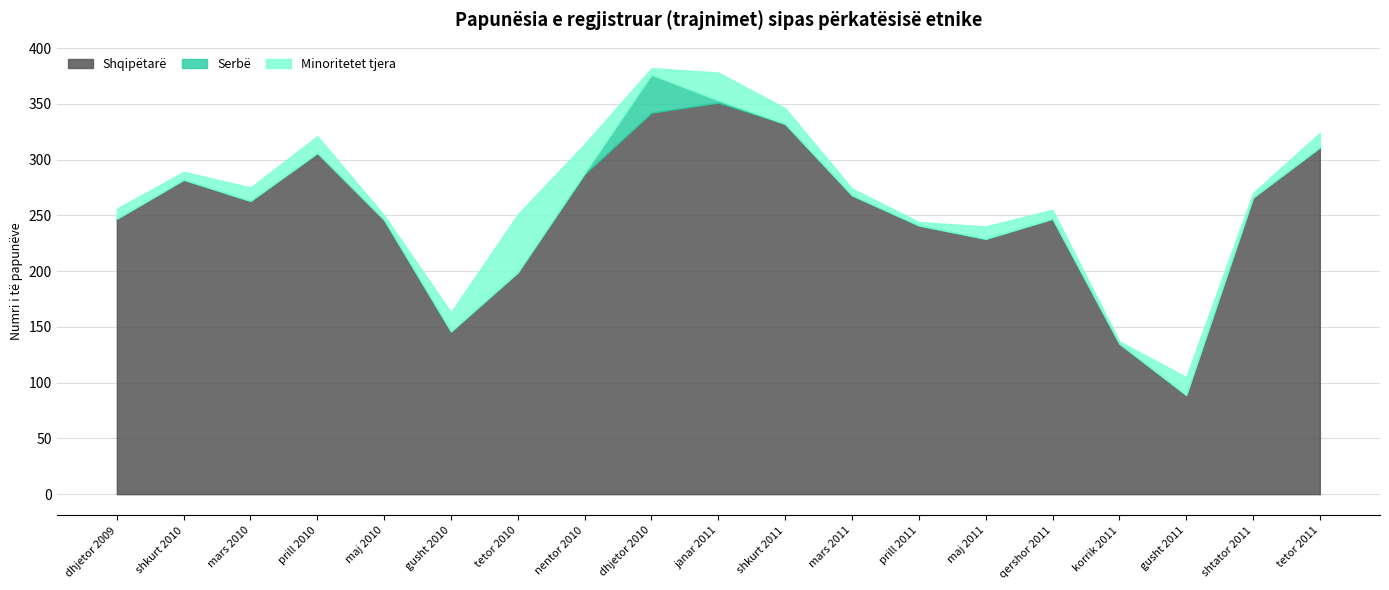

Is the value of Minoritetet tjera at dhjetor 2010 greater than the value of Shqipëtarë at prill 2011?

No